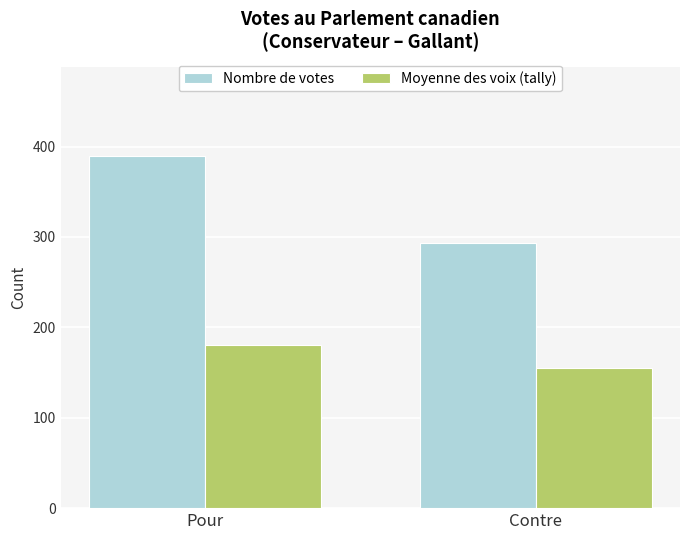

Reading right to left, what are all the values shown in this chart?

Nombre de votes: 293	390
Moyenne des voix (tally): 155	181